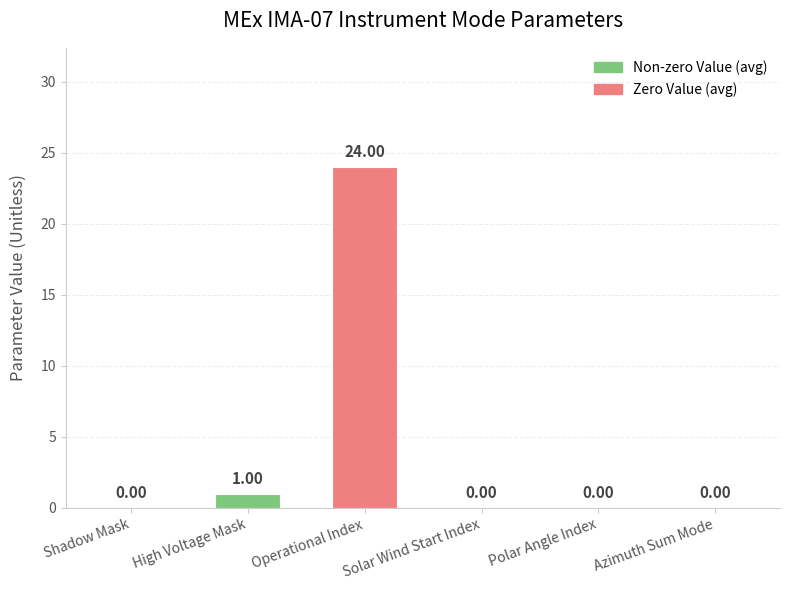

Which category has the highest value across all series?

Operational Index